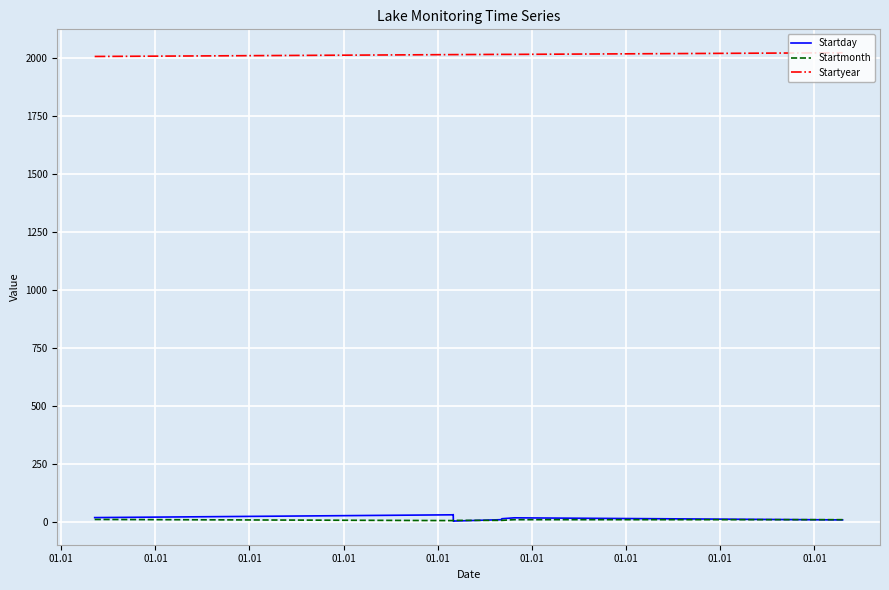

What is the sum of all Startmonth values?

63